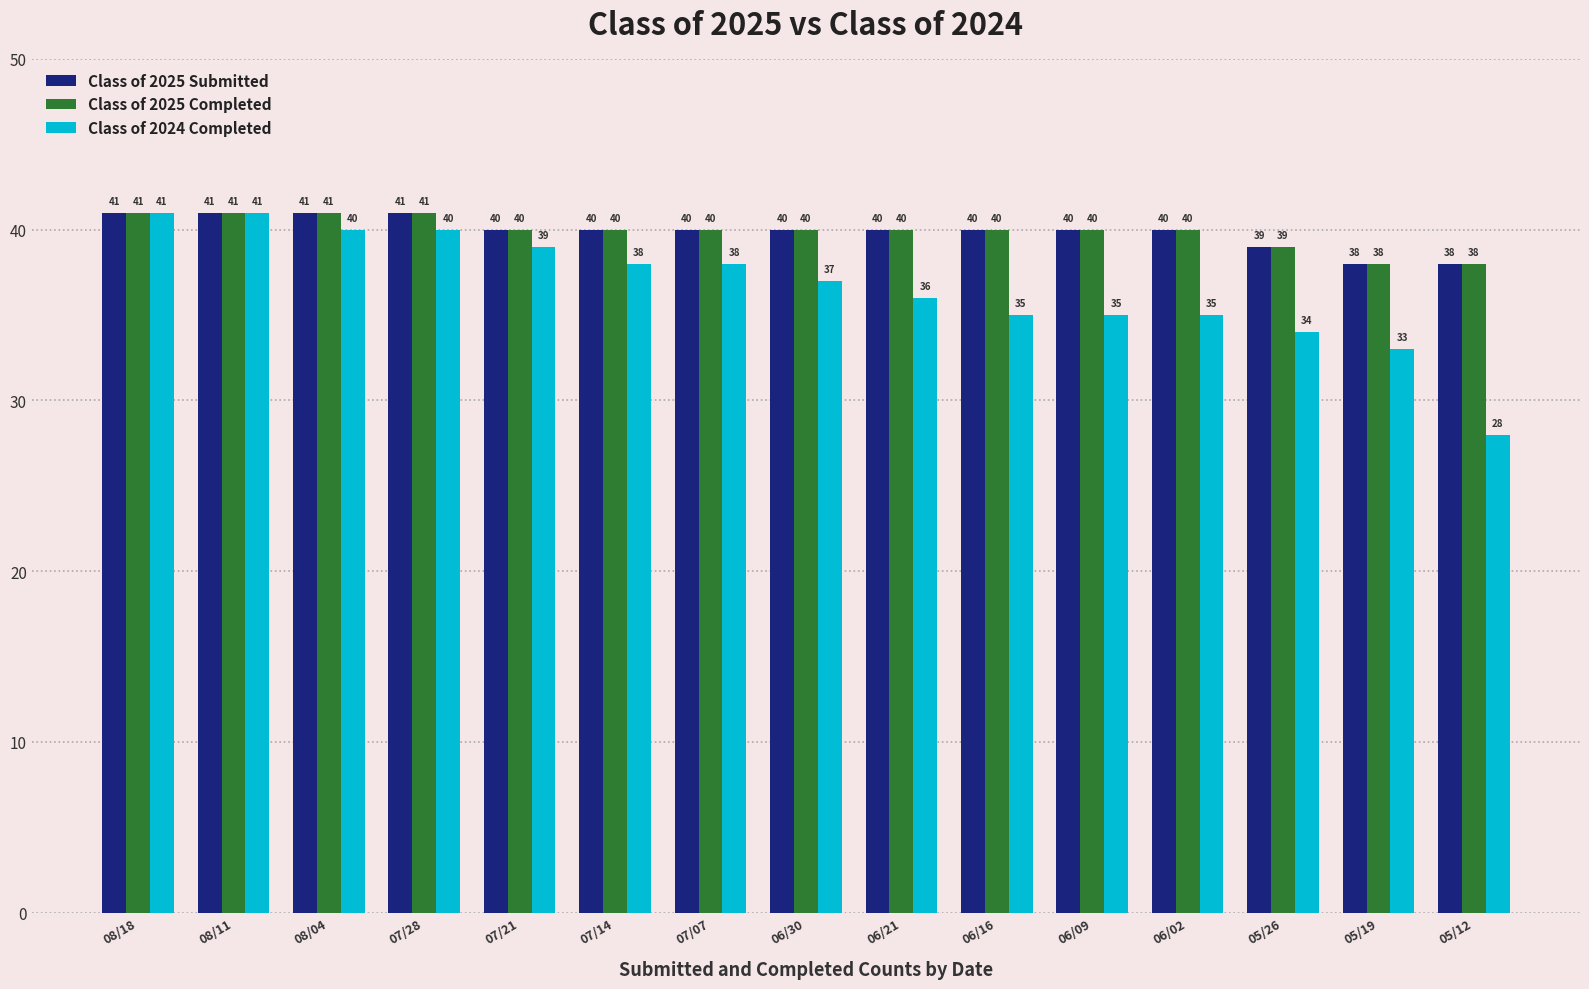

What is the total value across all series at 05/19?

109